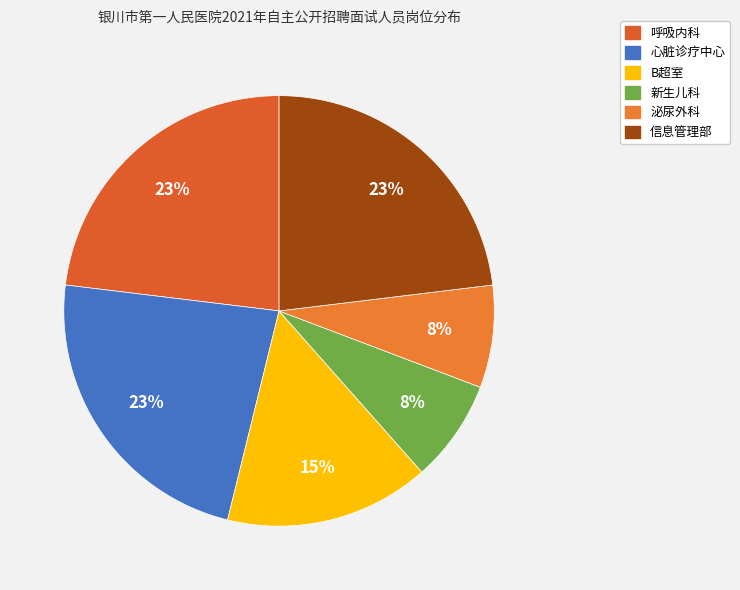

Which slice is the largest?

呼吸内科